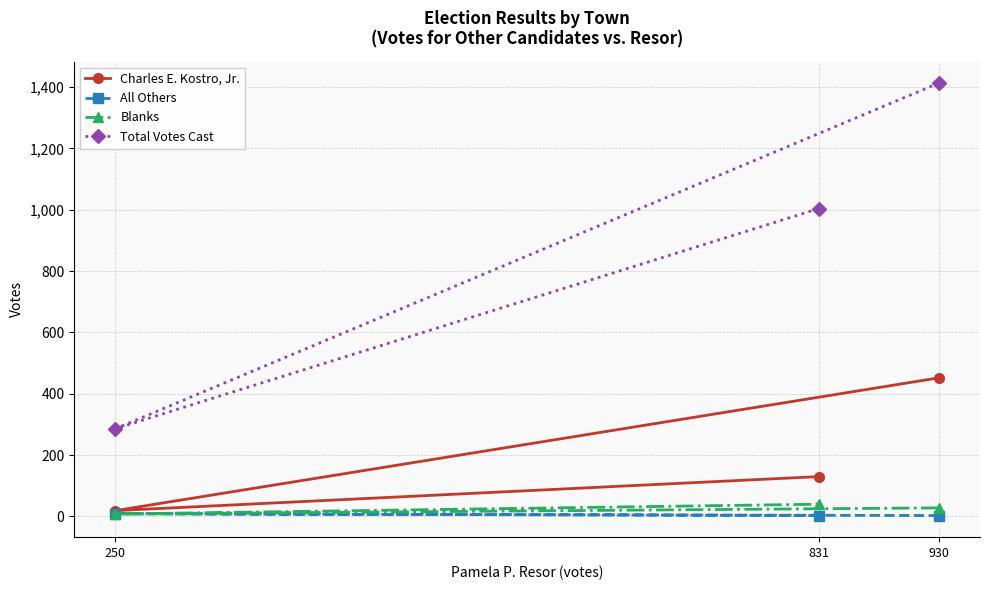

True or false: All Others has a value of 3 at 930.

True